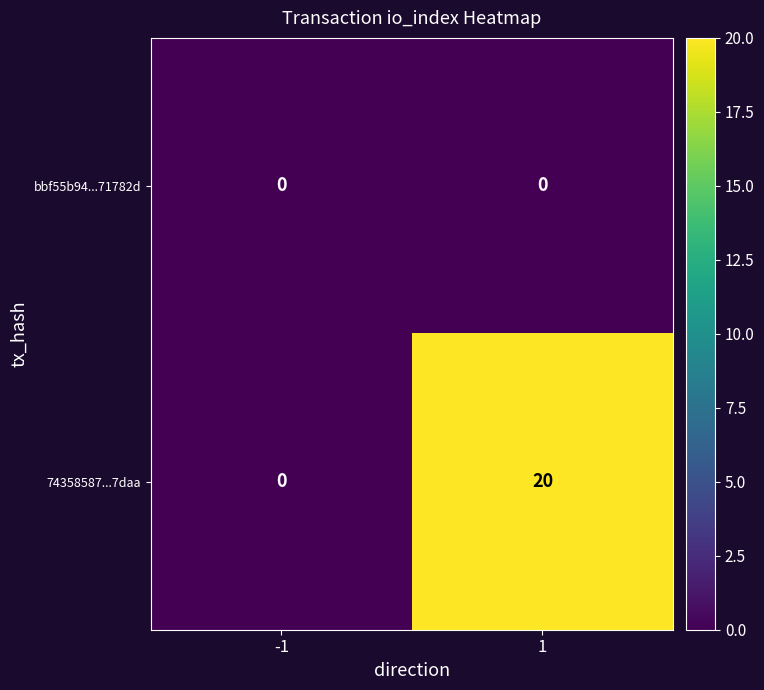

What is the maximum value shown in the chart?

20